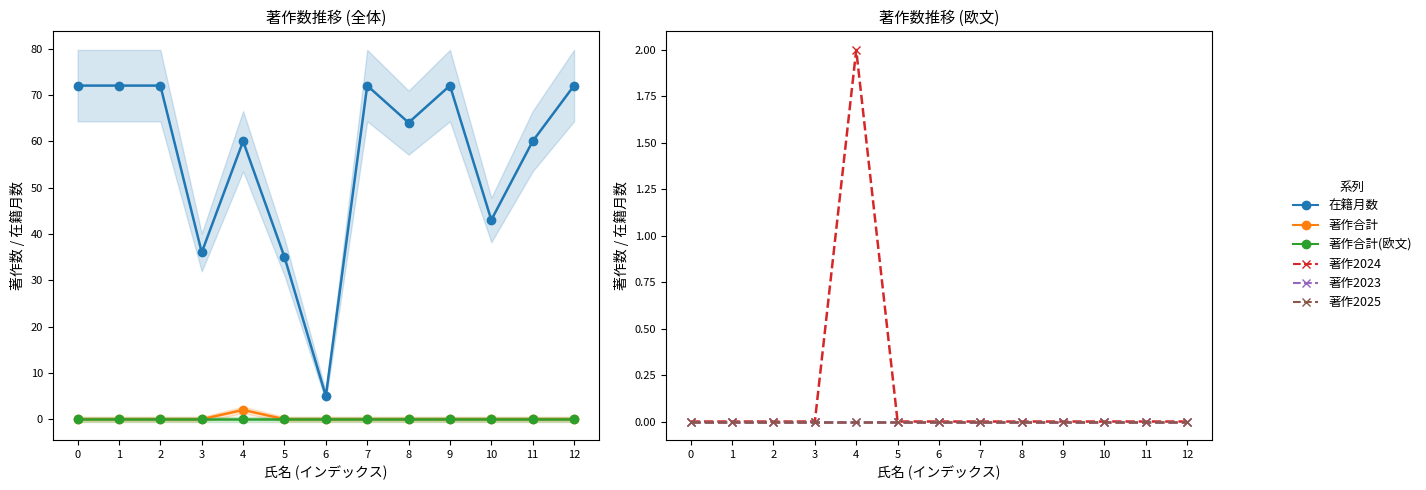

How many interior local valleys does the 在籍月数 series have?

4